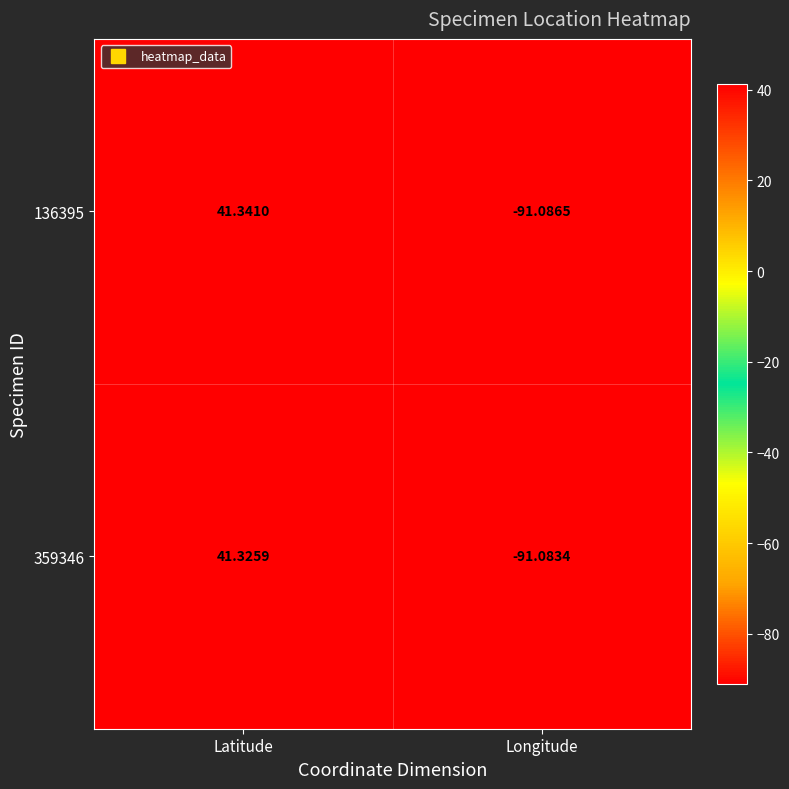

Which label corresponds to the largest value in the chart?

Latitude